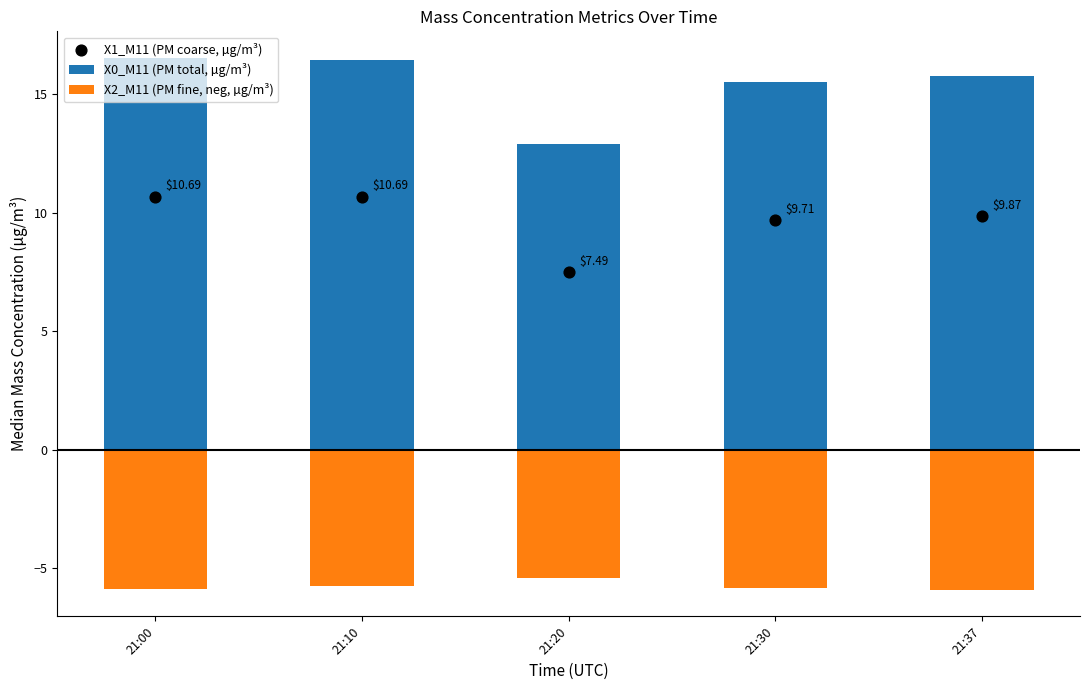

What is the total value across all series at 21:37?

19.7